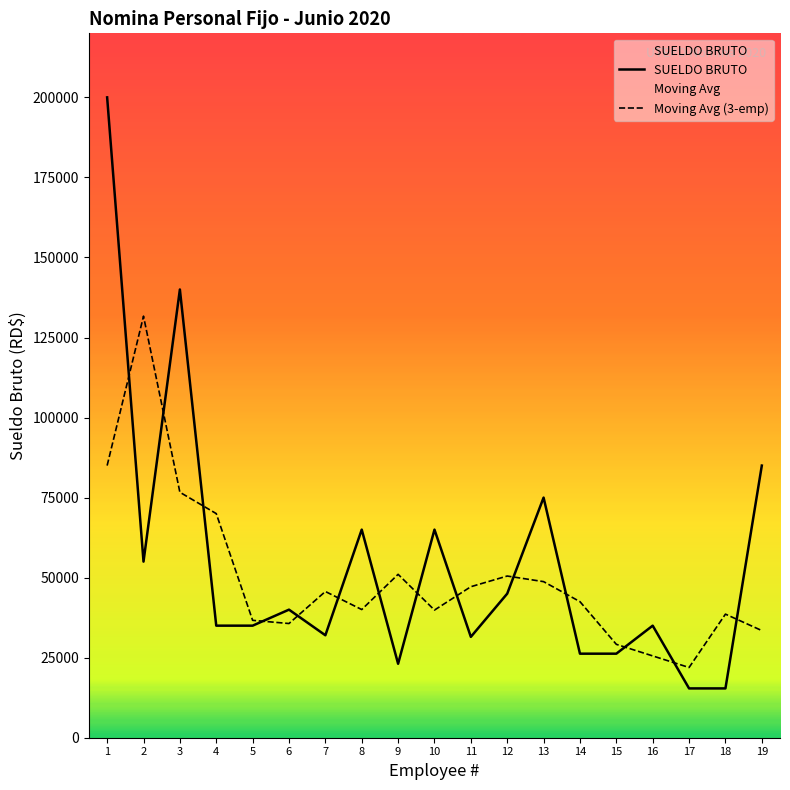

Read the SUELDO BRUTO value at 8.

65000.0